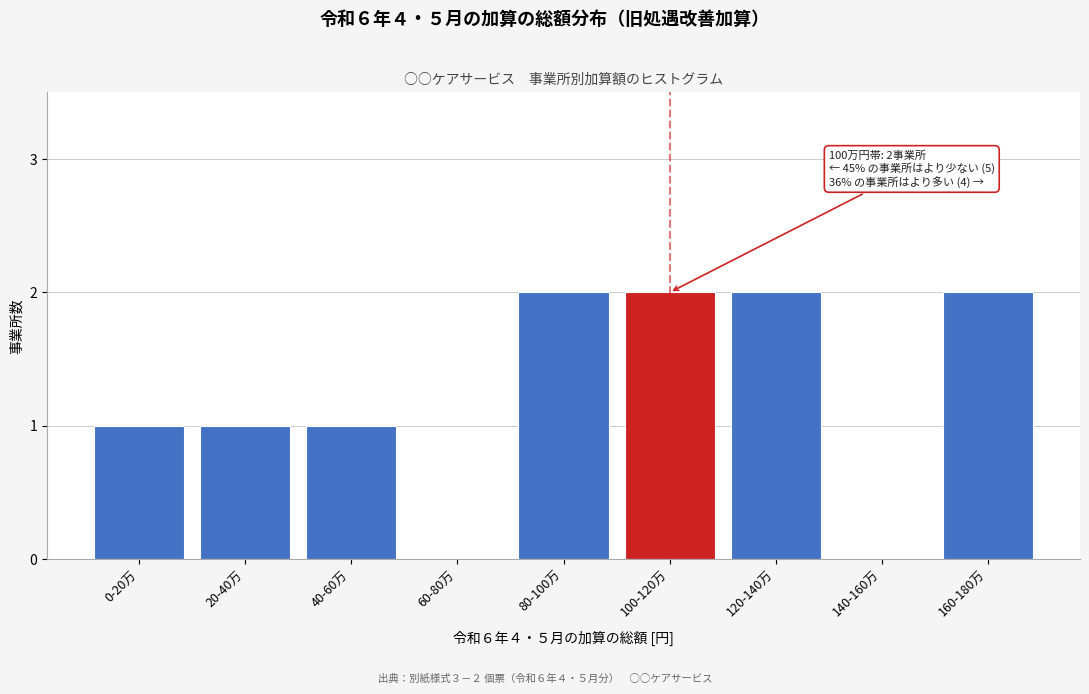

Reading left to right, transcribe all the data shown in this chart.

0-20万=1	20-40万=1	40-60万=1	60-80万=0	80-100万=2	100-120万=2	120-140万=2	140-160万=0	160-180万=2